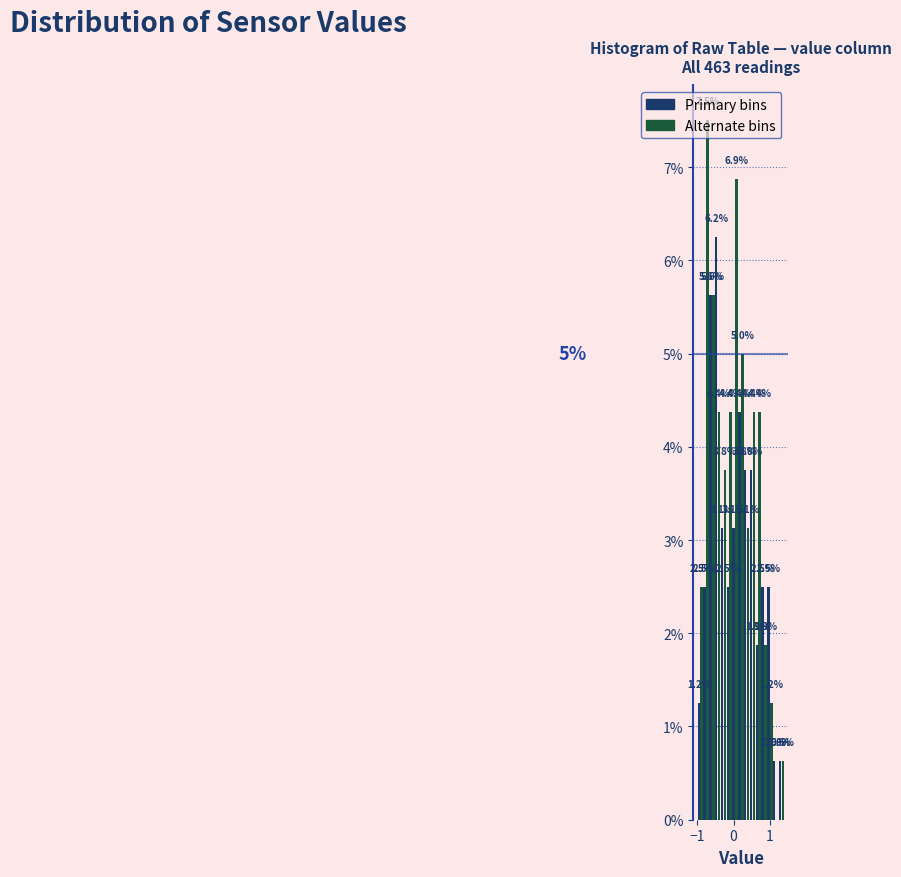

Around what value on the x-axis is the tallest bar? Give the approximate position of its centre, as read against the axis.

-0.7